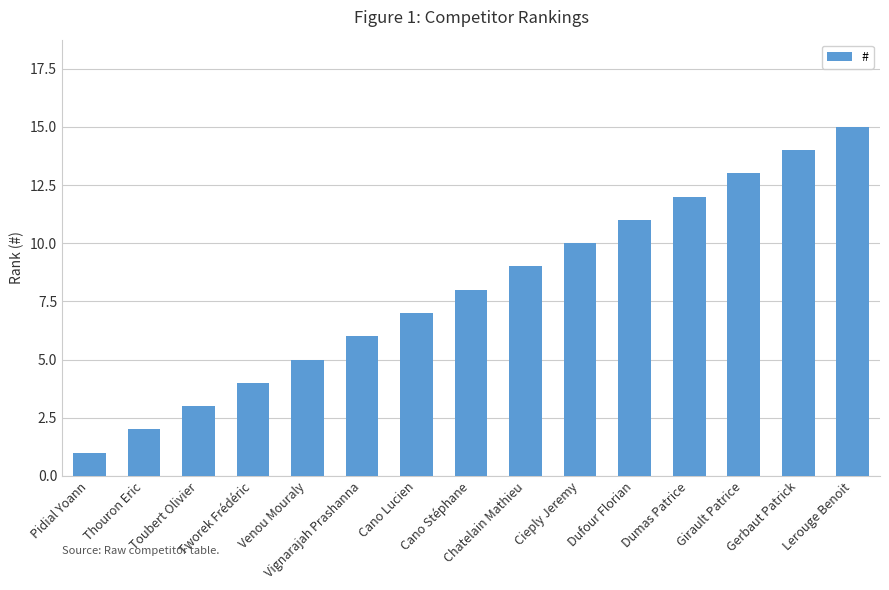

Where is the data nearest to the value 8?

Cano Stéphane